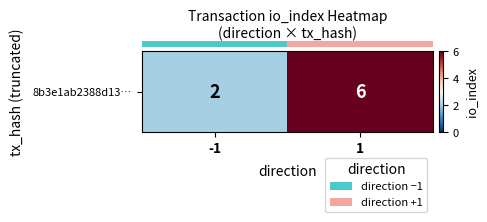

How many data points are less than 6?

1